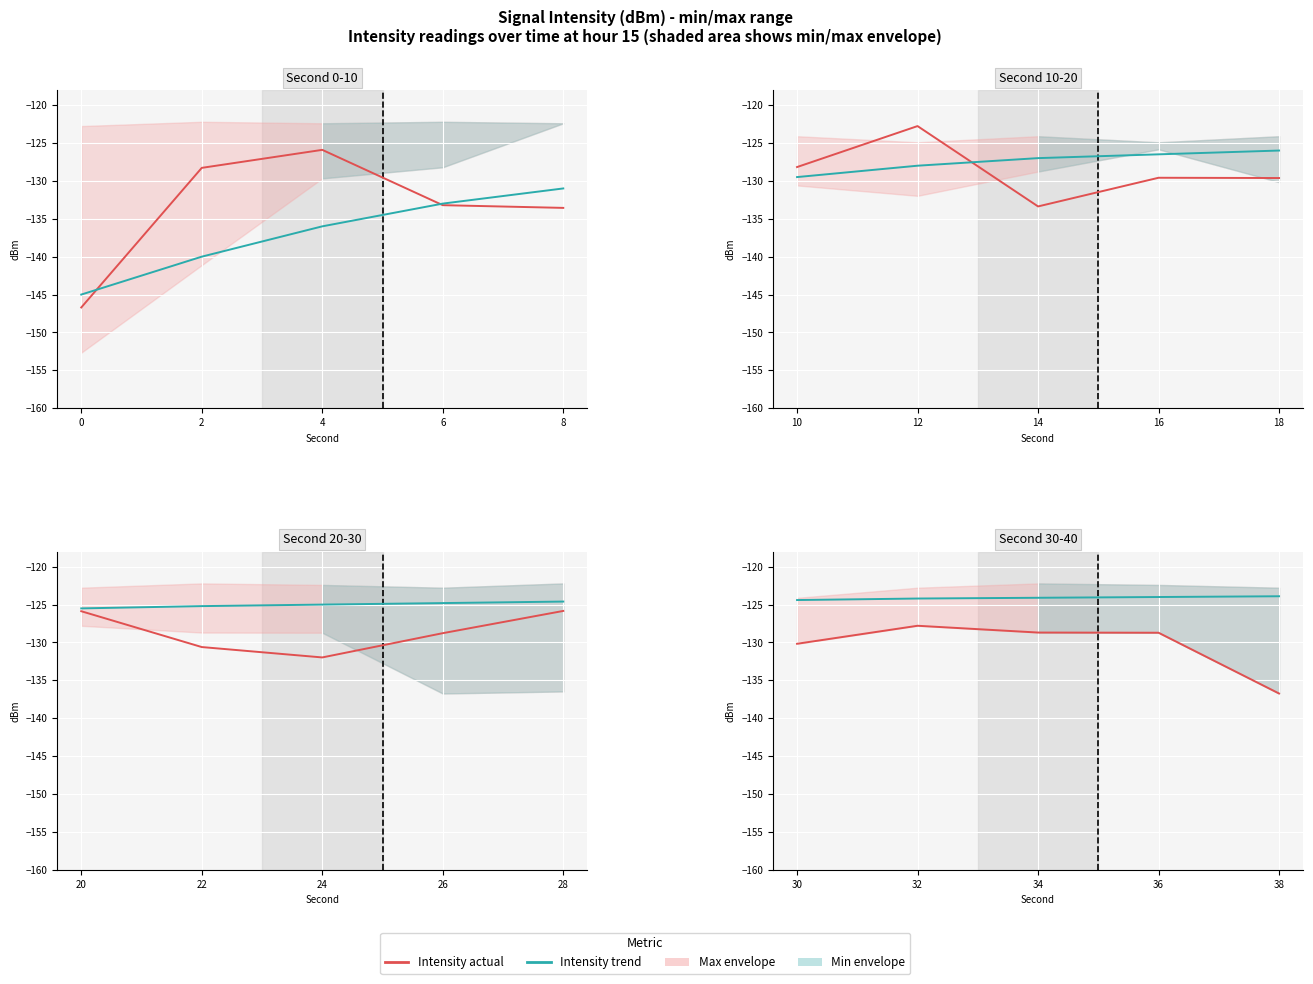

Between 30 and 34, which is larger?

34